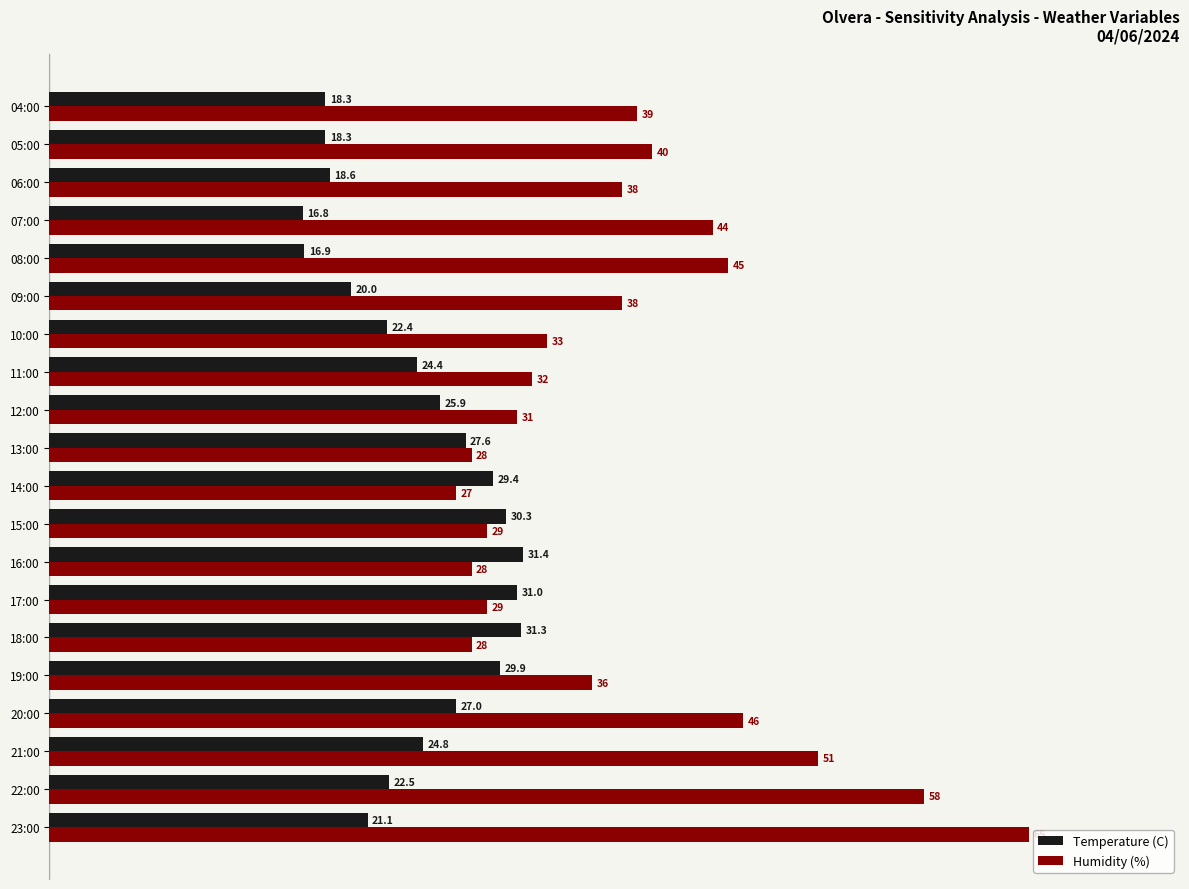

What is the highest value of the Humidity (%) series?

65.0